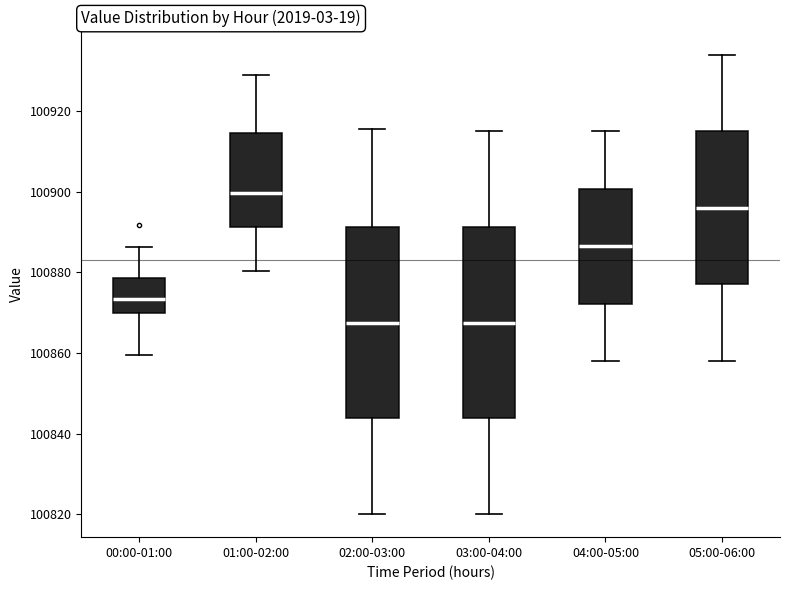

Reading left to right, transcribe this box plot: for each box, give where its median line is, the range the box spans, and where its two whiskers end, as read against the y-axis. The values are not printed on the chart, so give them approximately, as read against the axis.

00:00-01:00: median 100874, box 100870 to 100878, whiskers 100860 to 100886
01:00-02:00: median 100900, box 100892 to 100914, whiskers 100880 to 100930
02:00-03:00: median 100868, box 100844 to 100892, whiskers 100820 to 100916
03:00-04:00: median 100868, box 100844 to 100892, whiskers 100820 to 100916
04:00-05:00: median 100886, box 100872 to 100900, whiskers 100858 to 100916
05:00-06:00: median 100896, box 100878 to 100916, whiskers 100858 to 100934